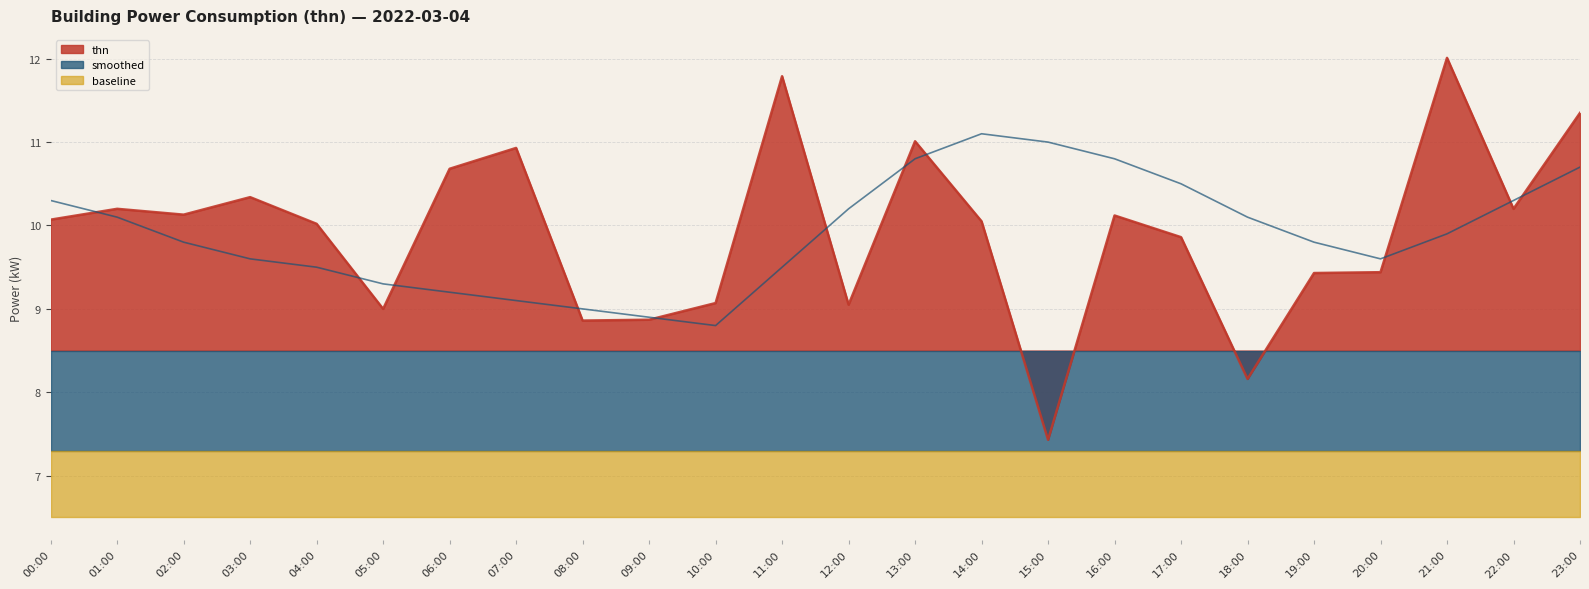

List the labels in order of smoothed value, largest first.

14:00, 15:00, 13:00, 16:00, 23:00, 17:00, 00:00, 22:00, 12:00, 01:00, 18:00, 21:00, 02:00, 19:00, 03:00, 20:00, 04:00, 11:00, 05:00, 06:00, 07:00, 08:00, 09:00, 10:00